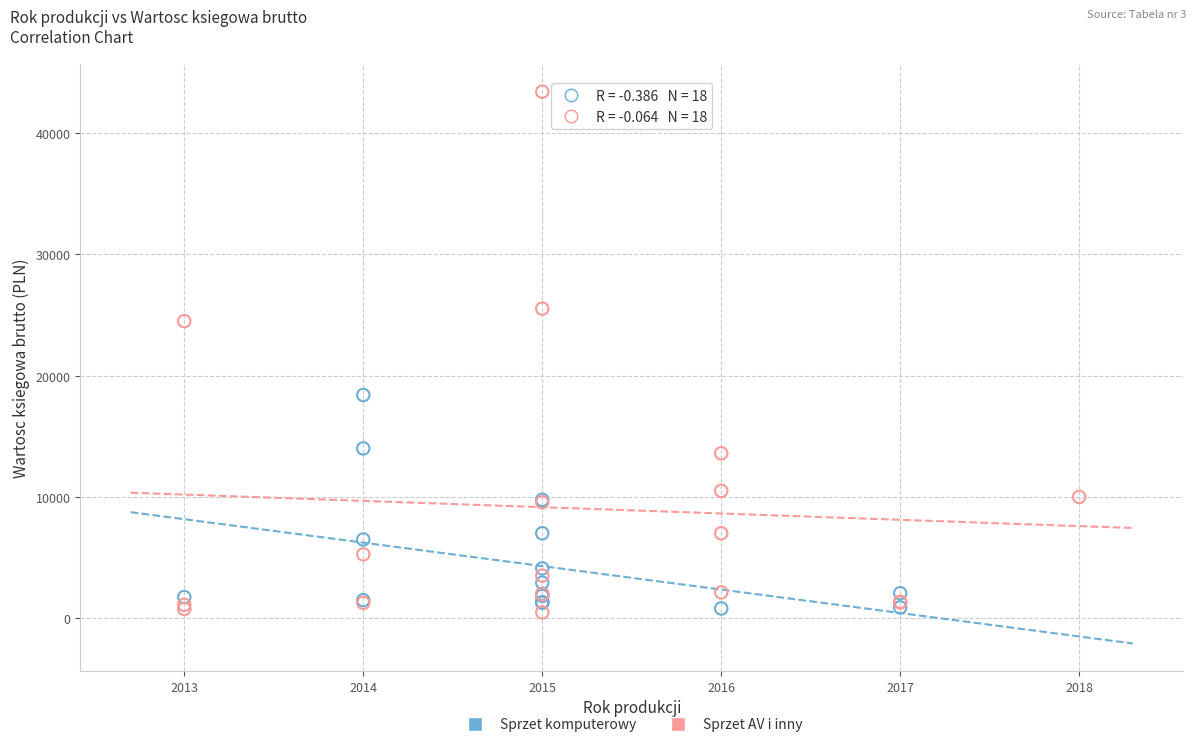

Which series has the largest Y range (max minus min)?

Sprzet AV i inny